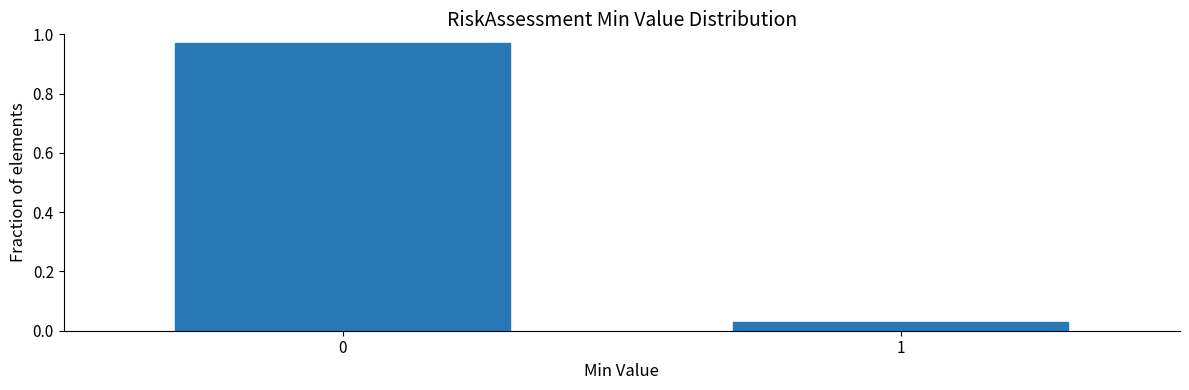

What is the average value?

0.5